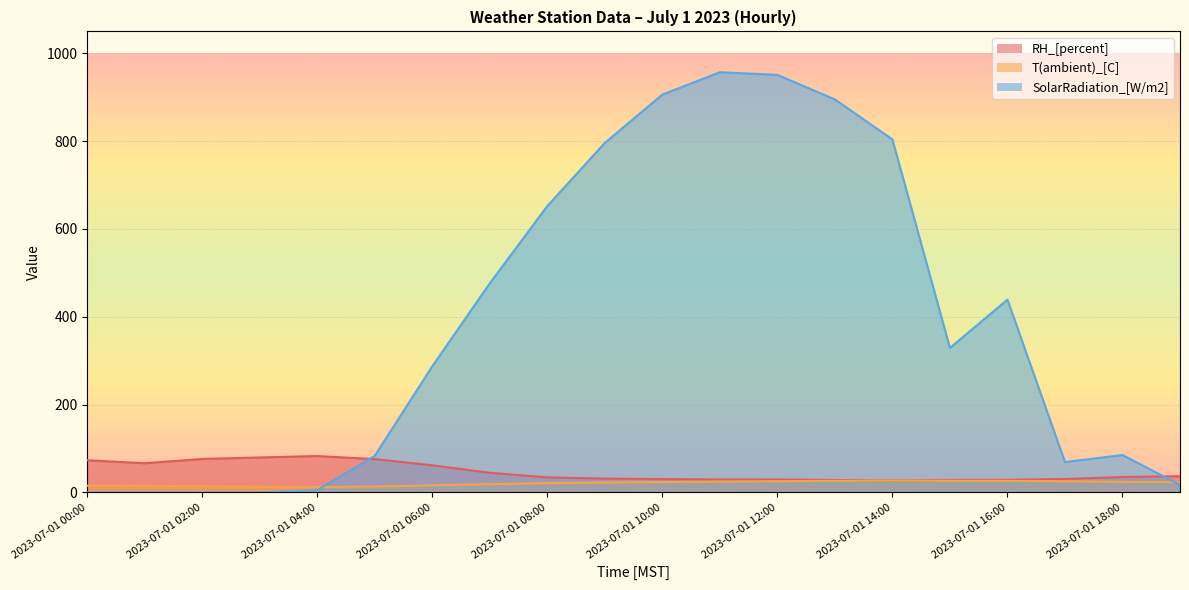

The value of T(ambient)_[C] at 2023-07-01 17:00 is 25.3. True or false?

True